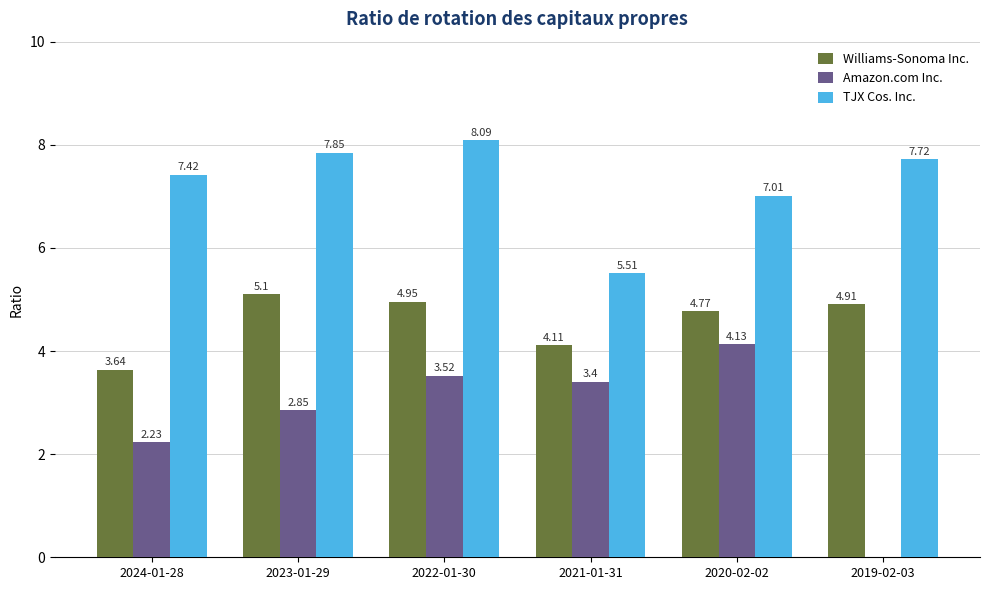

Between 2023-01-29 and 2020-02-02, which series saw the biggest shift?

Amazon.com Inc.